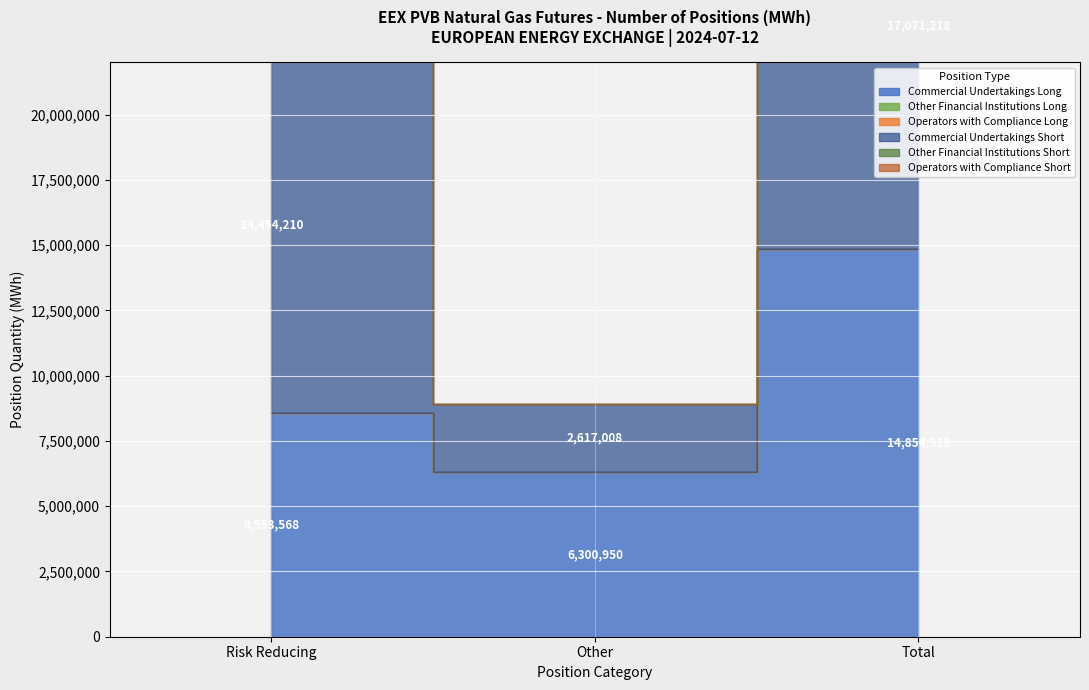

Which series has the largest total across all categories?

Commercial Undertakings Short